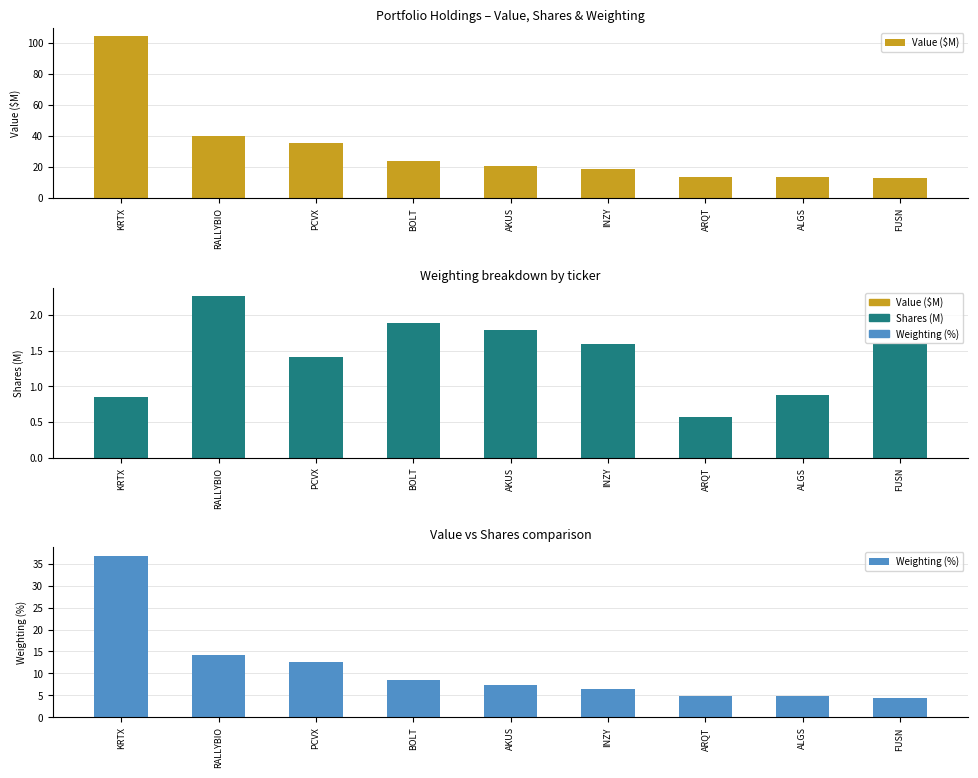

How many data points in Shares (M) are above 1?

6